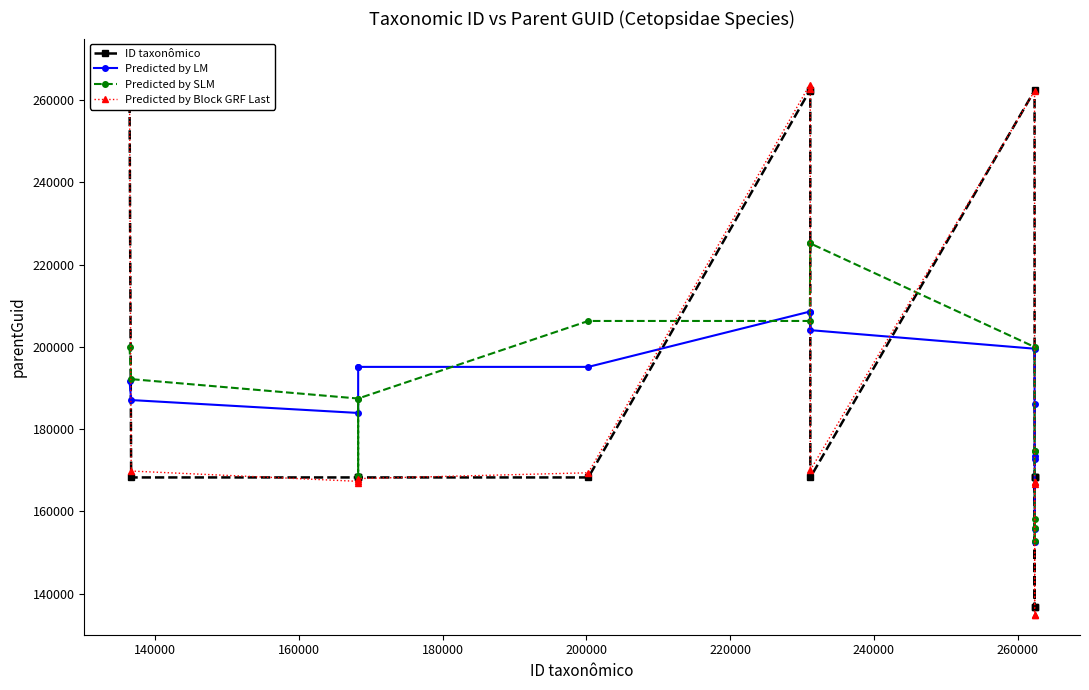

At how many categories does at least one series exceed 155695?

15